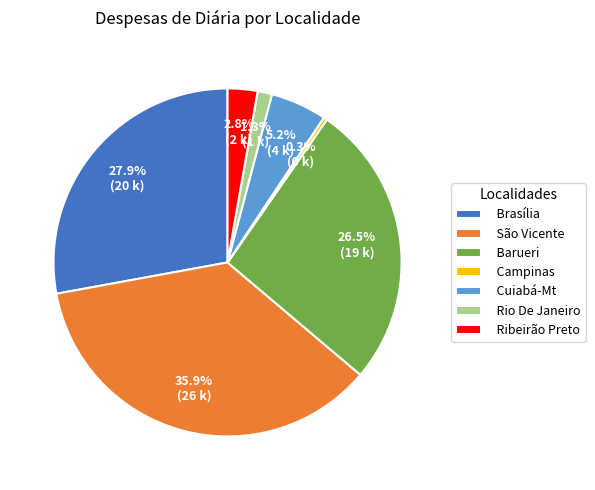

What is the total percentage of Ribeirão Preto and Campinas?

3.1%